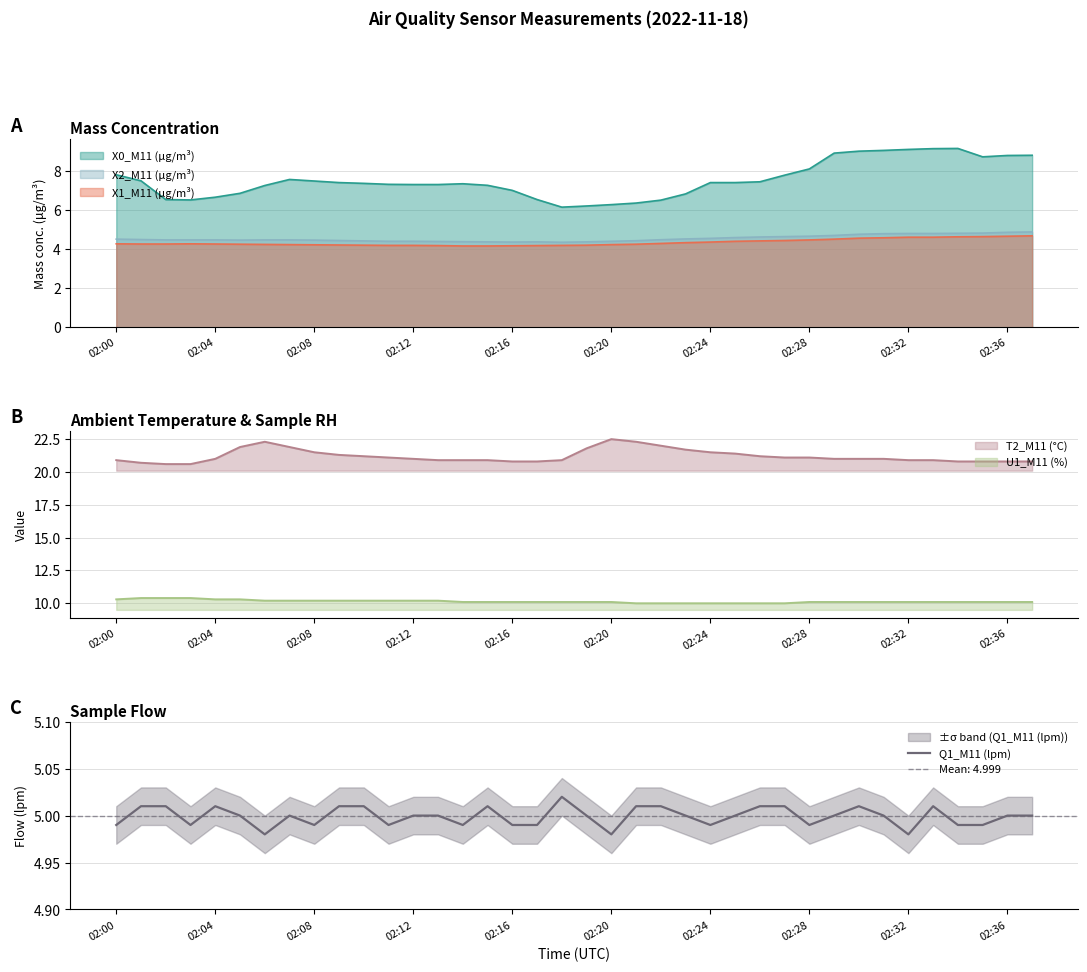

What is the value of the 37th point from the left?

5.0